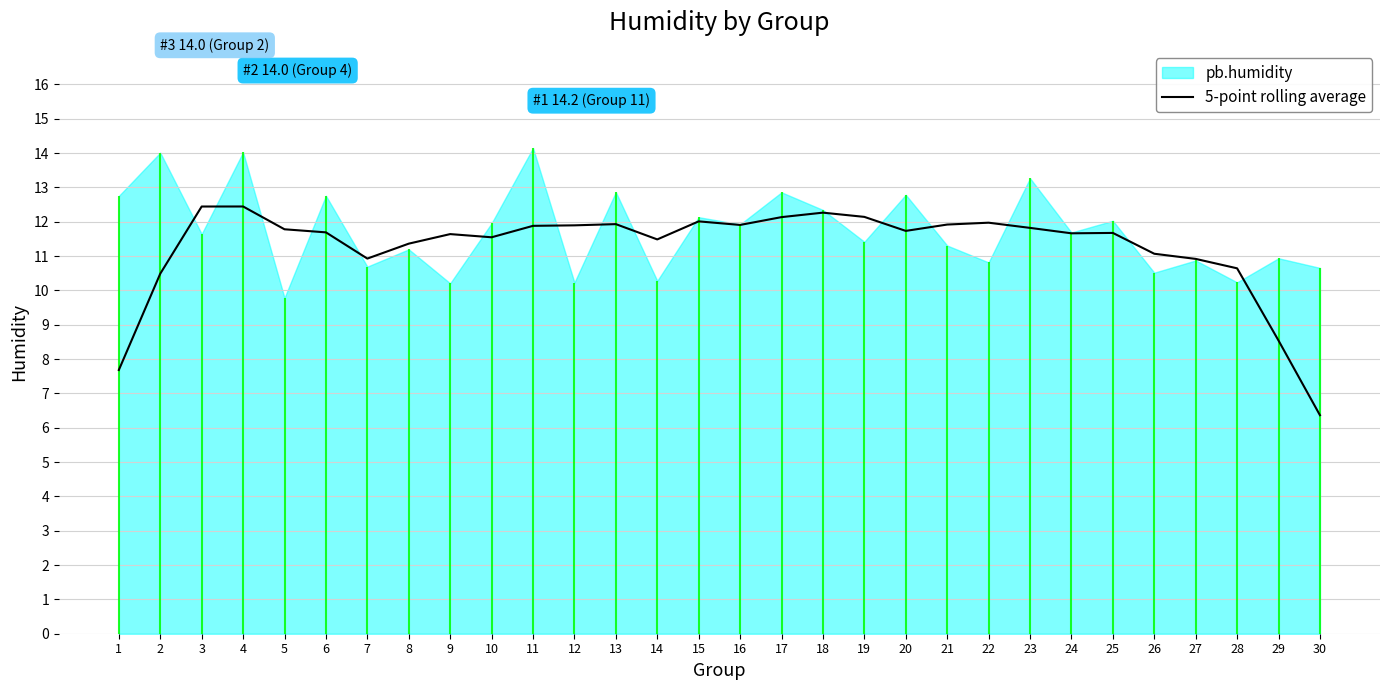

Count the number of values greater than 11.

23